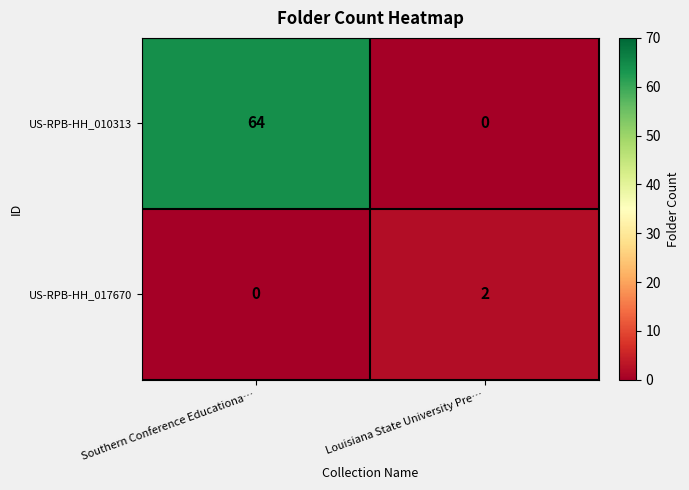

At which category is the sum across all series the highest?

Southern Conference Educationa…